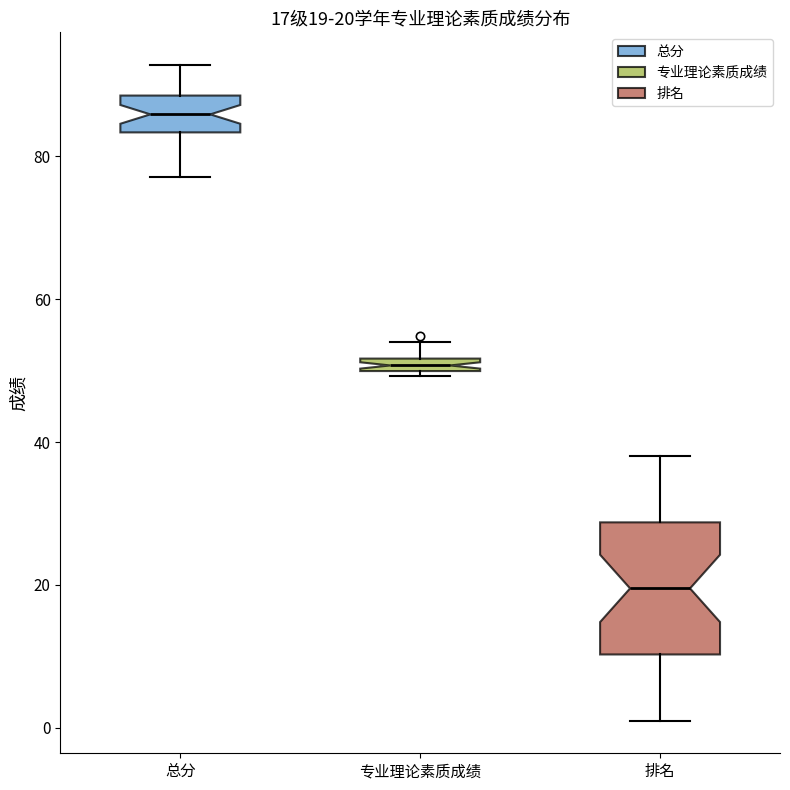

Which box has the highest median line?

总分